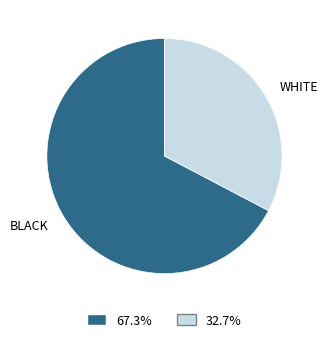

Between BLACK and WHITE, which is larger?

BLACK